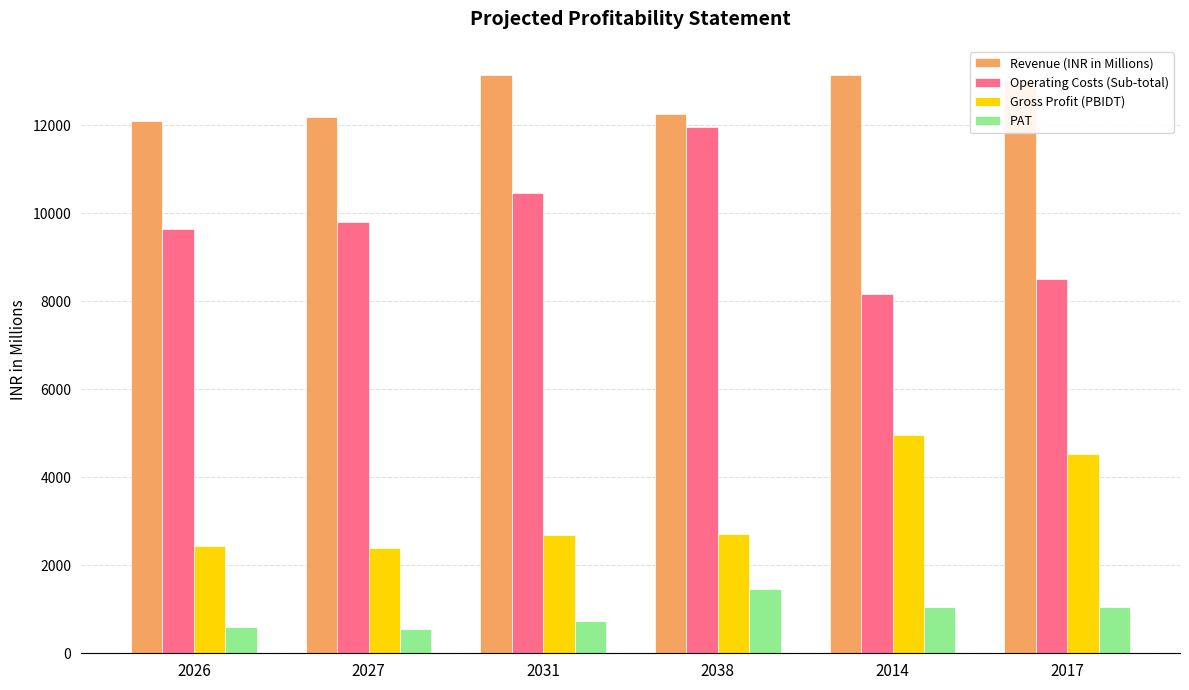

What is the sum of all Gross Profit (PBIDT) values?

19719.9